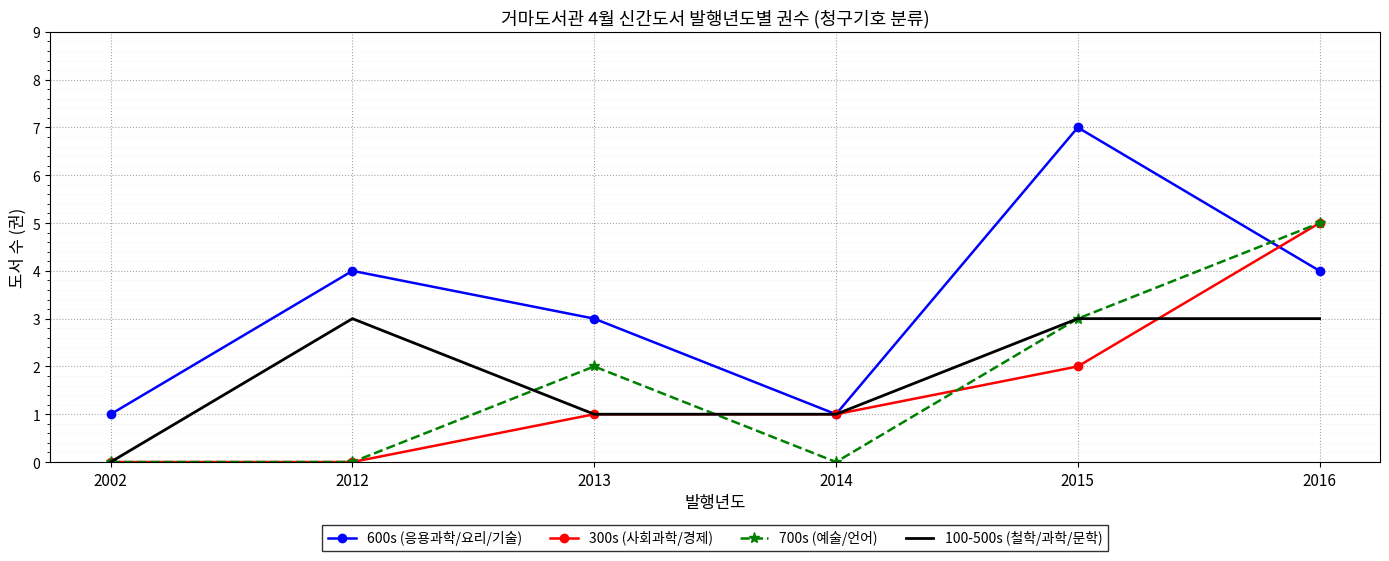

Which series has the largest total across all categories?

600s (응용과학/요리/기술)